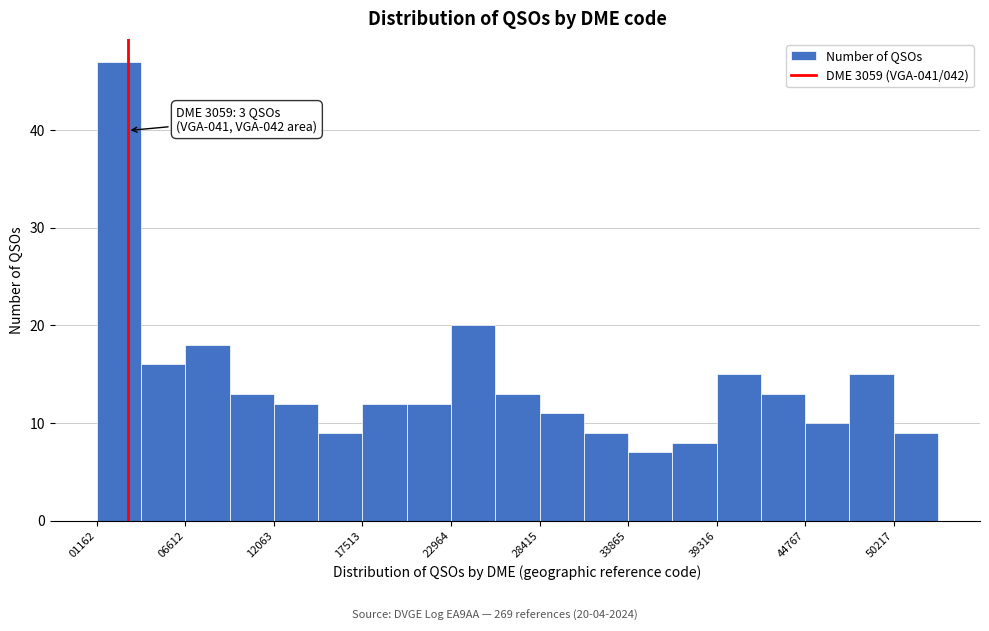

Around what value on the x-axis is the tallest bar? Give the approximate position of its centre, as read against the axis.

3000